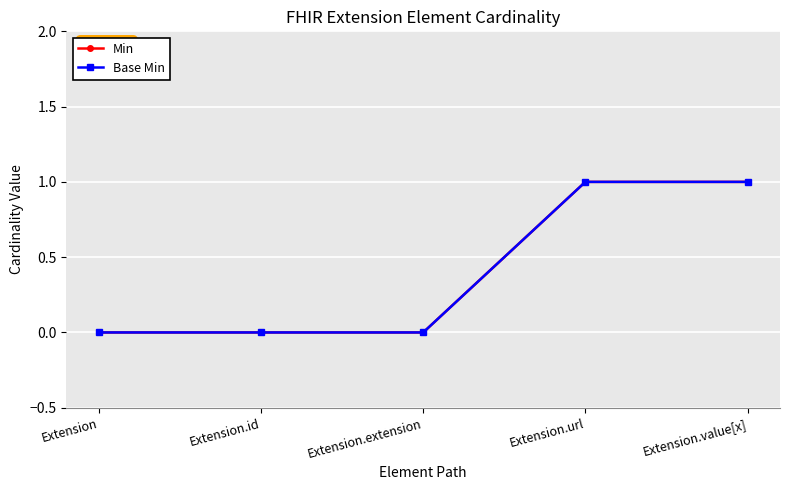

How many Min values are between 0 and 1?

5